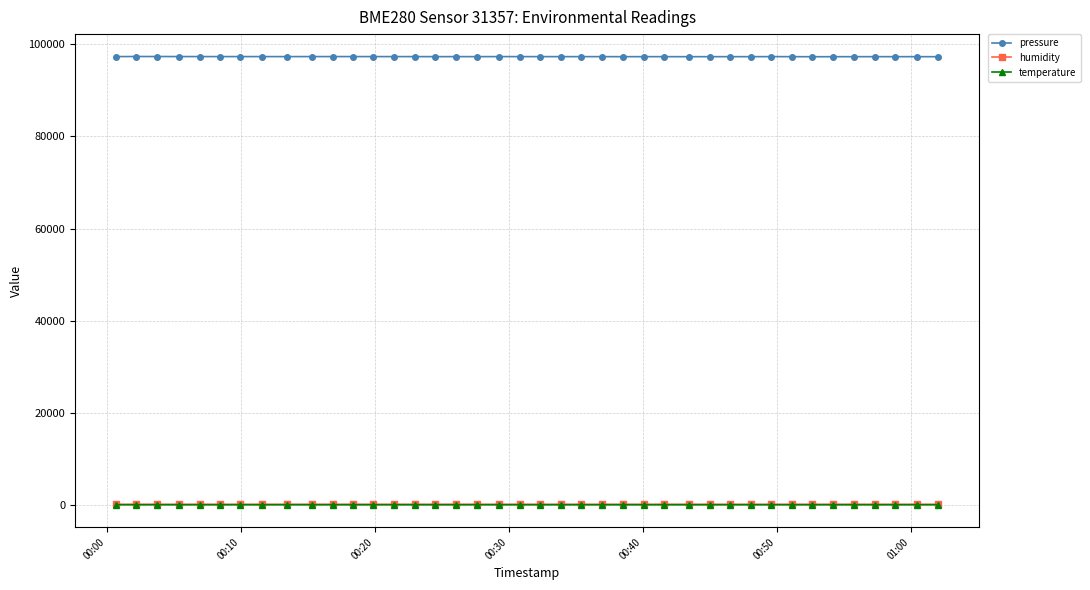

What is the minimum value for pressure?

97322.3